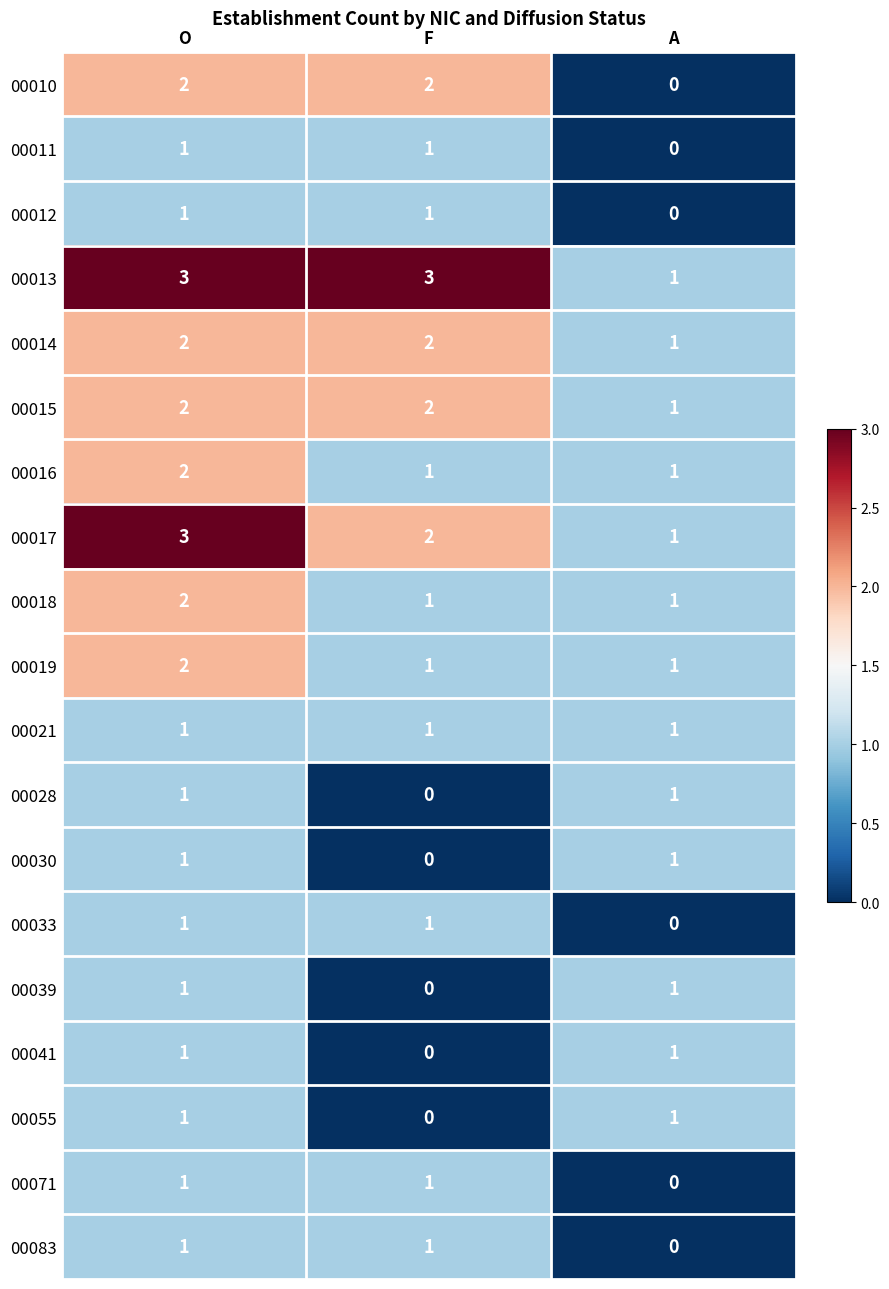

Which series has the largest total across all categories?

00013